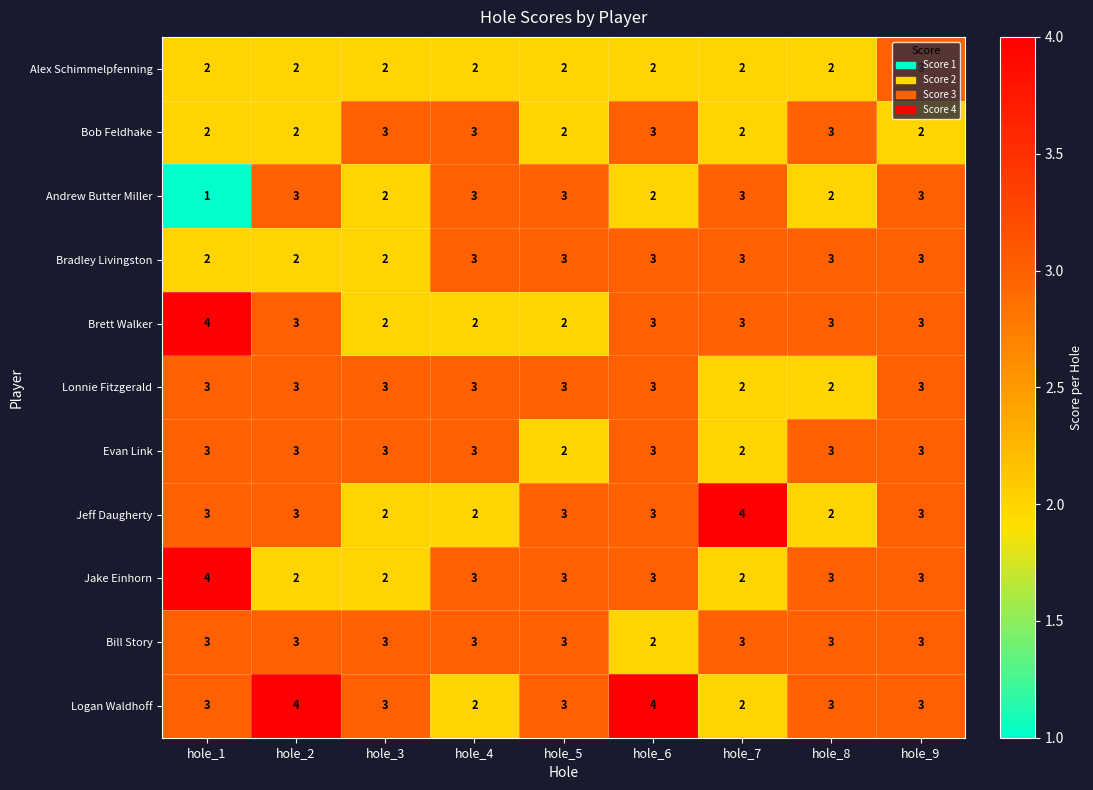

What value does the Bob Feldhake series have at hole_6?

3